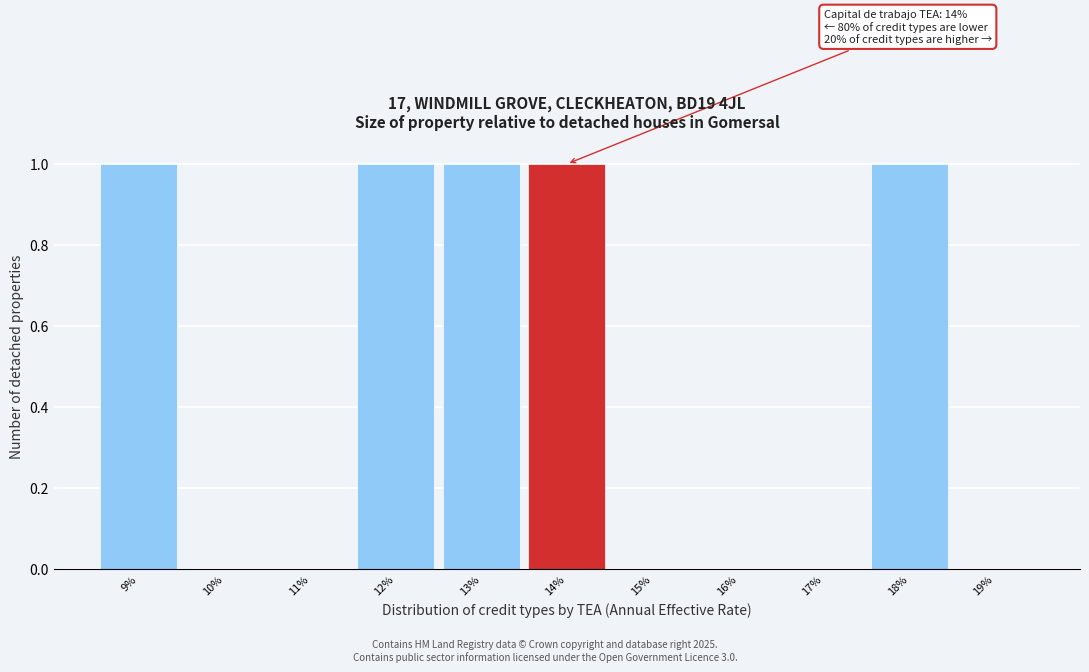

Reading left to right, transcribe all the data shown in this chart.

9%=1	10%=0	11%=0	12%=1	13%=1	14%=1	15%=0	16%=0	17%=0	18%=1	19%=0